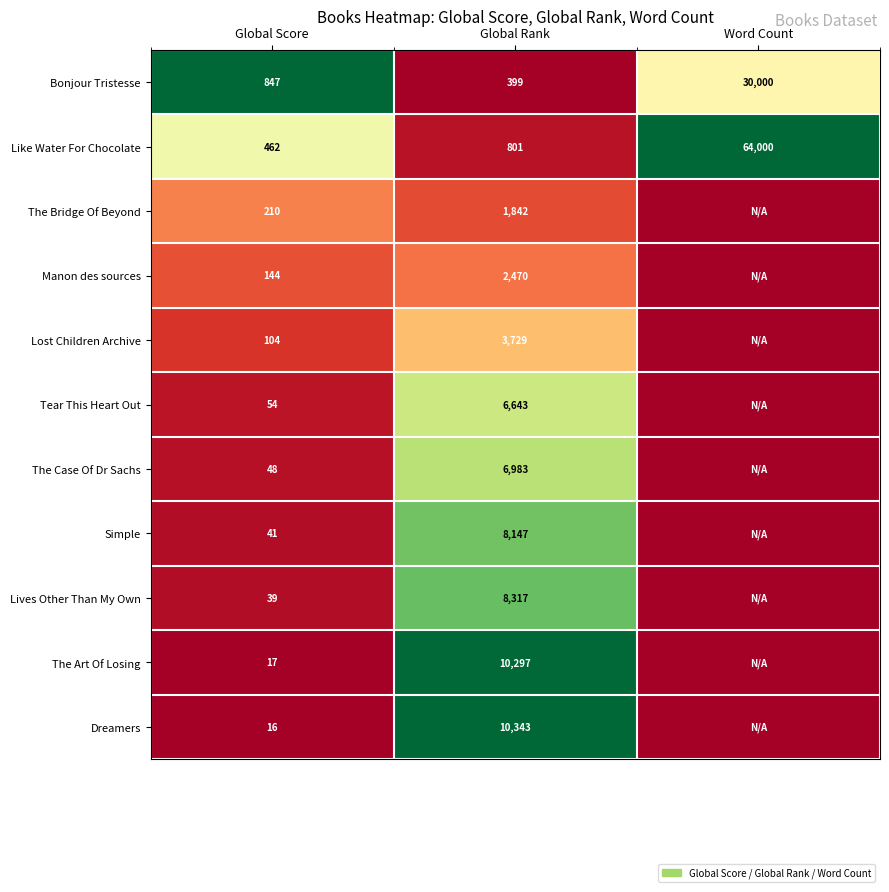

What is the total value across all series at Global Score?

1982